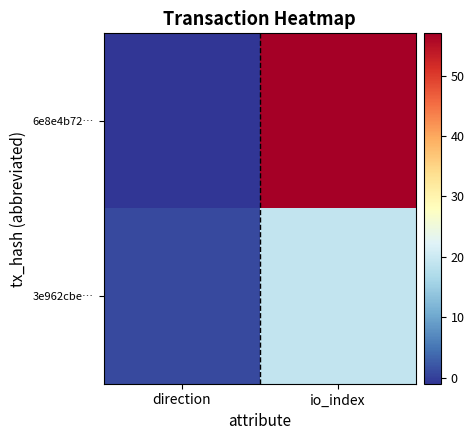

Which series has the largest total across all categories?

6e8e4b72…